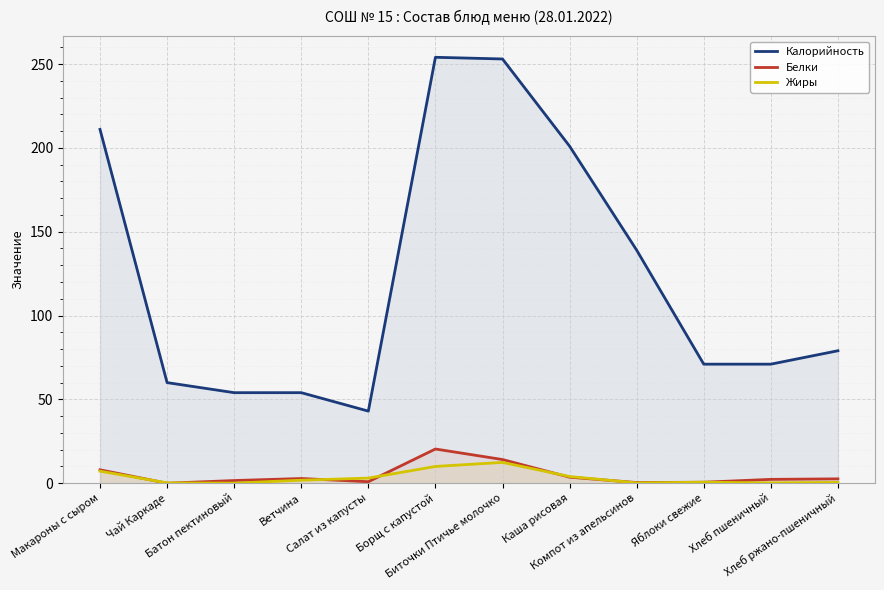

Reading left to right, extract all data points from this chart.

Калорийность: Макароны с сыром=211.0	Чай Каркаде=60.0	Батон пектиновый=54.0	Ветчина=54.0	Салат из капусты=43.0	Борщ с капустой=254.0	Биточки Птичье молочко=253.0	Каша рисовая=201.0	Компот из апельсинов=139.0	Яблоки свежие=71.0	Хлеб пшеничный=71.0	Хлеб ржано-пшеничный=79.0
Белки: Макароны с сыром=8.0	Чай Каркаде=0.0	Батон пектиновый=1.6	Ветчина=2.8	Салат из капусты=0.9	Борщ с капустой=20.4	Биточки Птичье молочко=14.1	Каша рисовая=3.6	Компот из апельсинов=0.4	Яблоки свежие=0.6	Хлеб пшеничный=2.3	Хлеб ржано-пшеничный=2.6
Жиры: Макароны с сыром=7.2	Чай Каркаде=0.2	Батон пектиновый=0.1	Ветчина=1.8	Салат из капусты=3.1	Борщ с капустой=10.0	Биточки Птичье молочко=12.4	Каша рисовая=4.0	Компот из апельсинов=0.2	Яблоки свежие=0.6	Хлеб пшеничный=0.2	Хлеб ржано-пшеничный=0.5